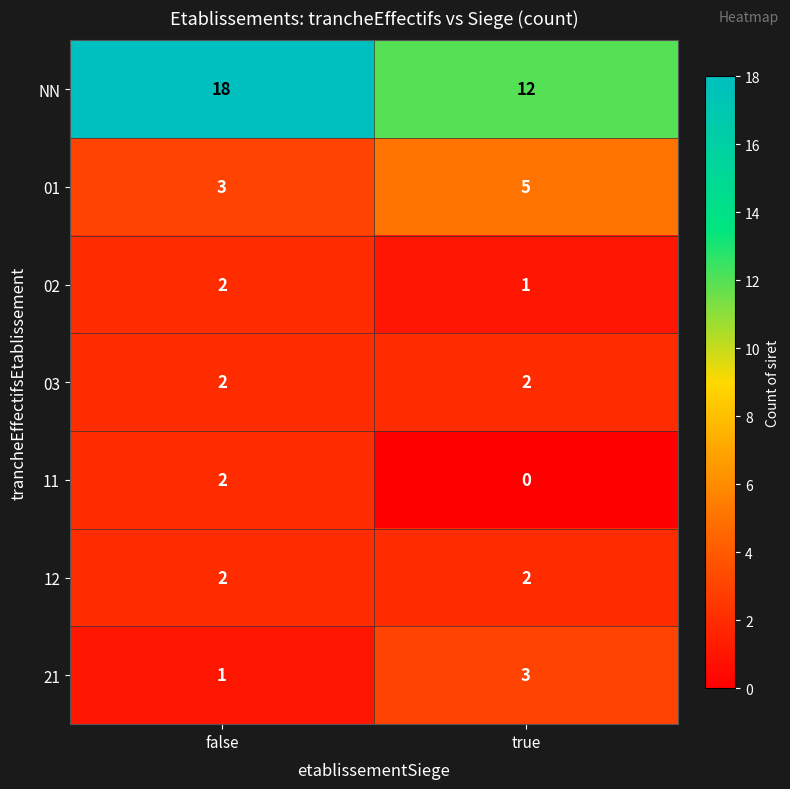

Which series changed the most between false and true?

NN